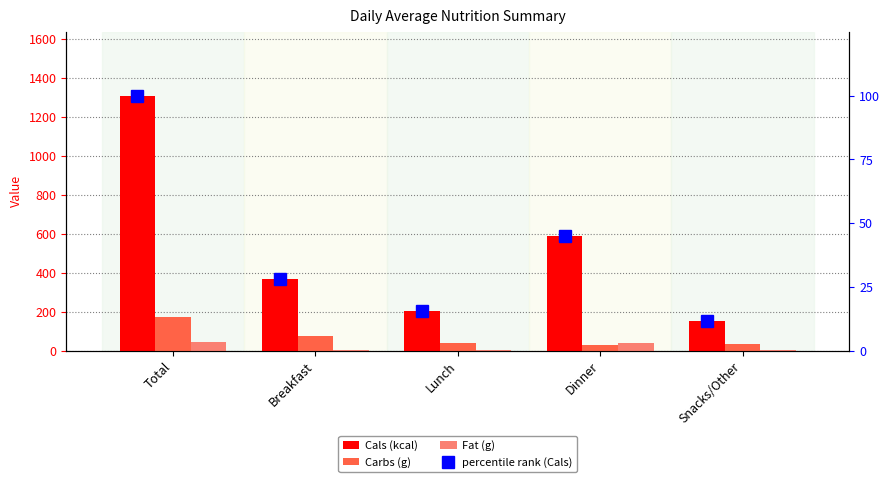

Where is Carbs (g) nearest to the value 100?

Breakfast